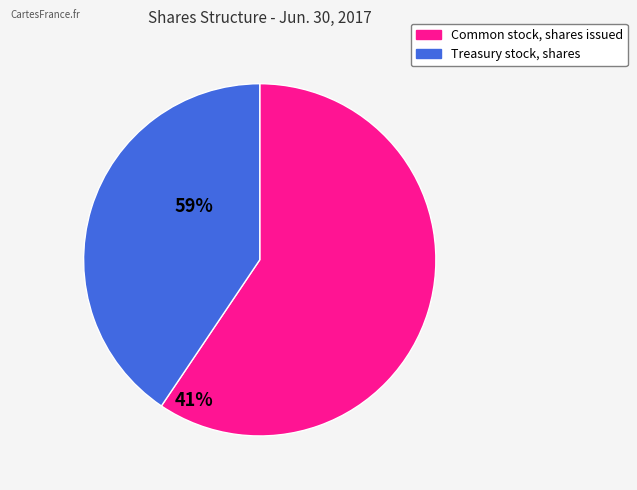

Do Common stock, shares issued and Treasury stock, shares together represent more than half of the pie?

Yes